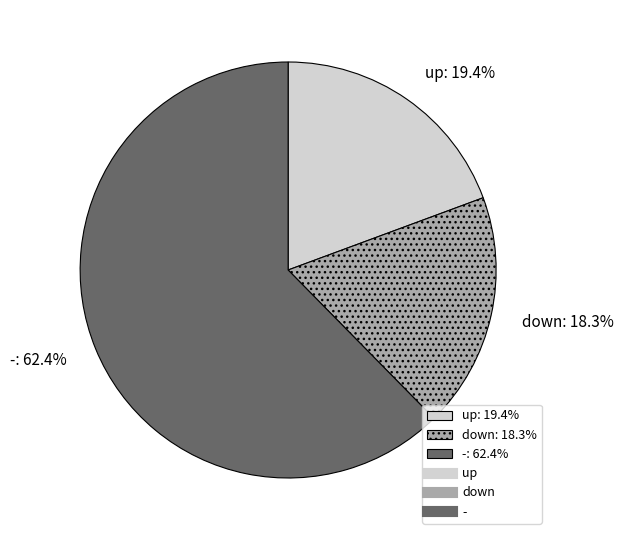

To the nearest percent, what percentage of the pie is up?

19%